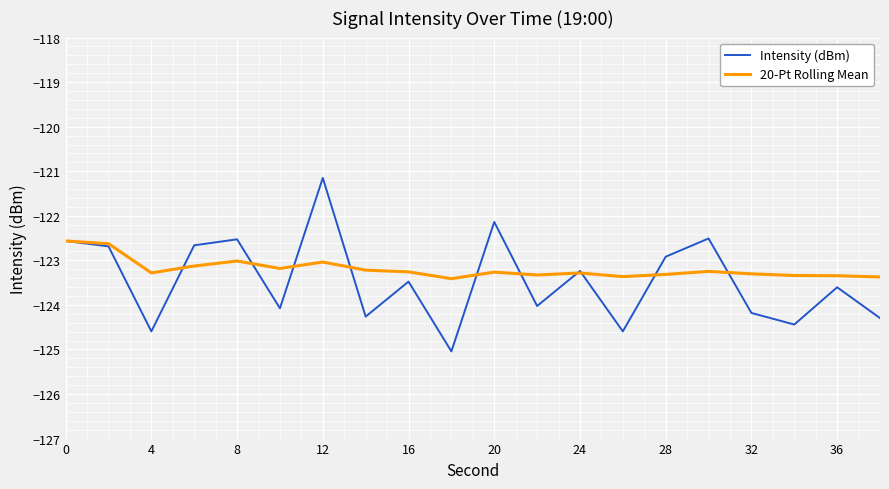

What is the difference between the maximum and minimum values in the 20-Pt Rolling Mean series?

0.8